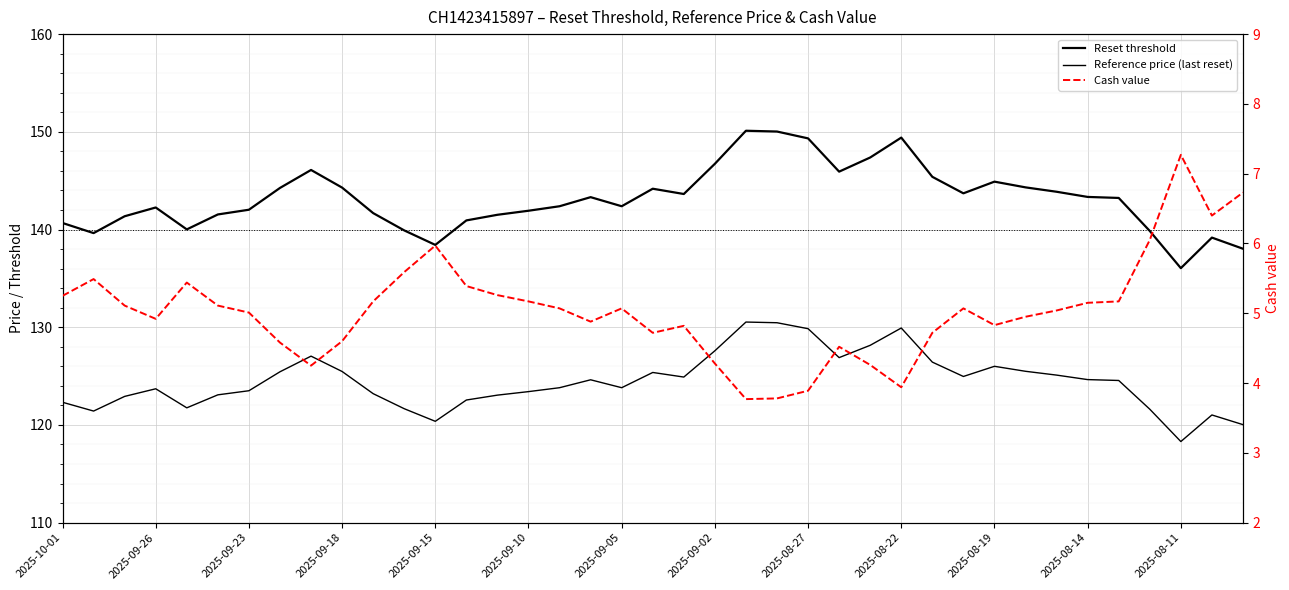

How many data points in Reference price (last reset) are above 124?

20